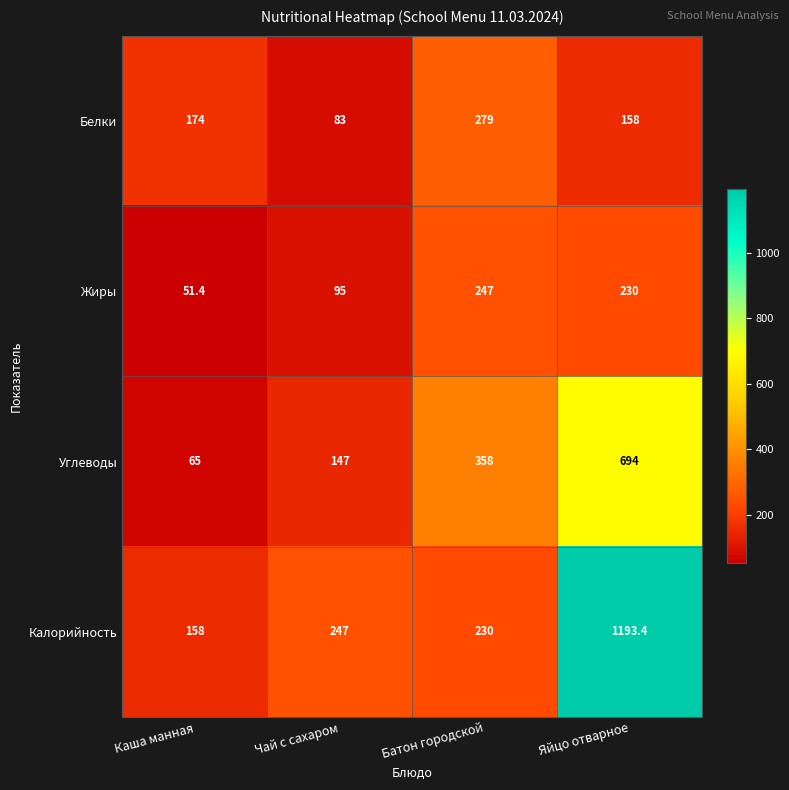

At Чай с сахаром, list the series in order from smallest to largest.

Белки, Жиры, Углеводы, Калорийность